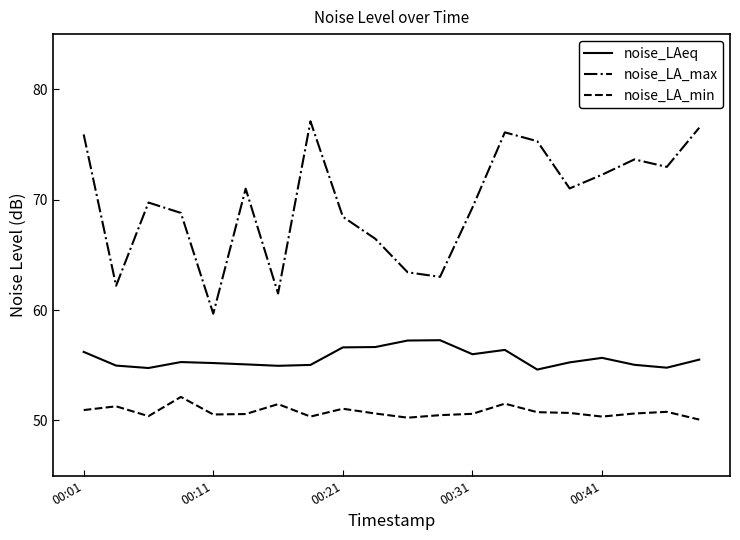

Count the number of categories in the chart.

20